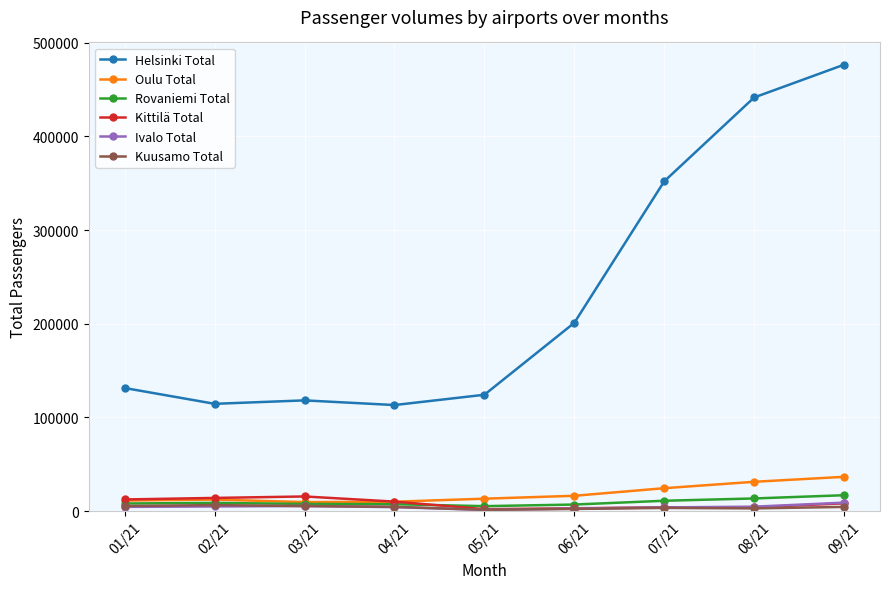

What is the difference between the maximum and minimum values in the Kuusamo Total series?

5055